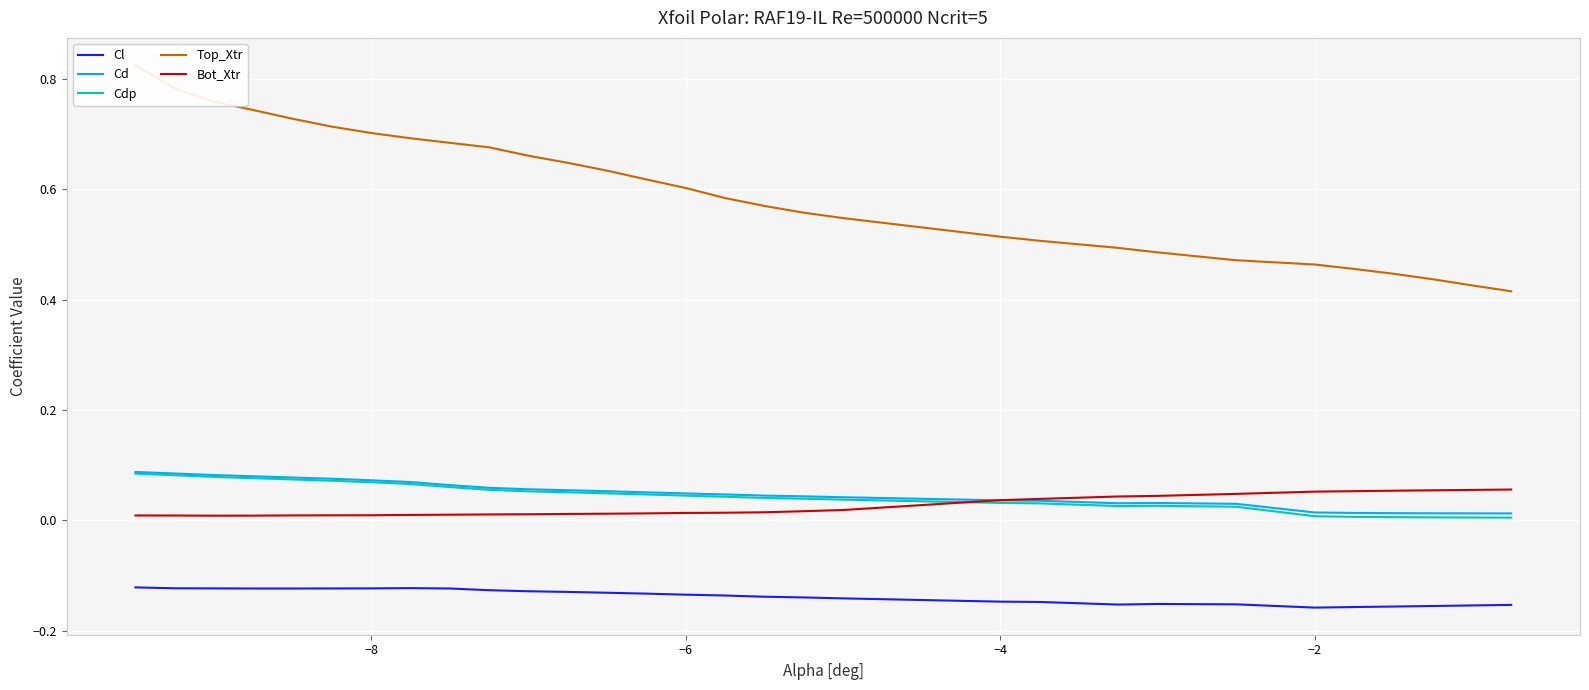

The Cd series shows 0.1 at −8. True or false?

True